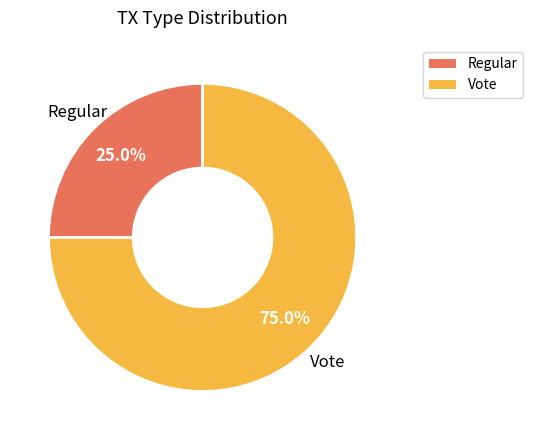

Approximately how many times larger is the value at Vote compared to Regular?

3.0